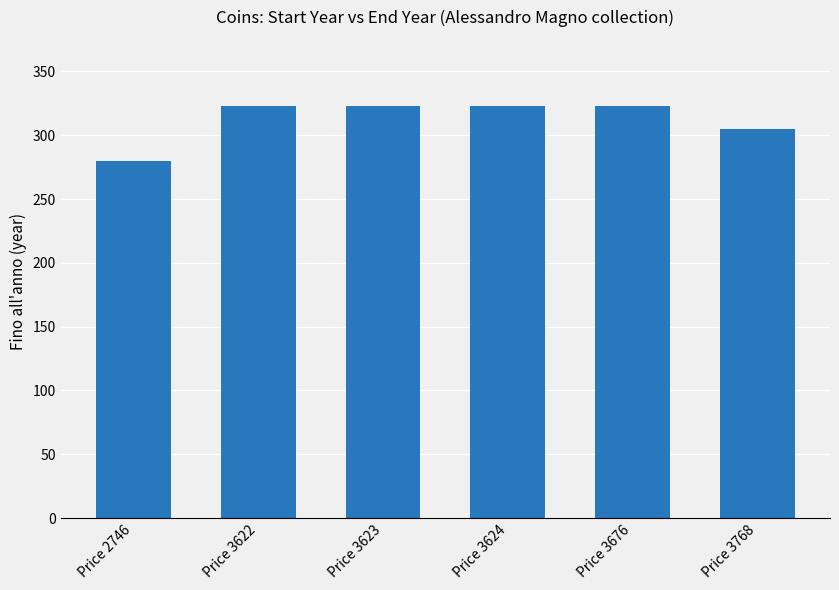

The value at Price 3768 is 402. True or false?

False